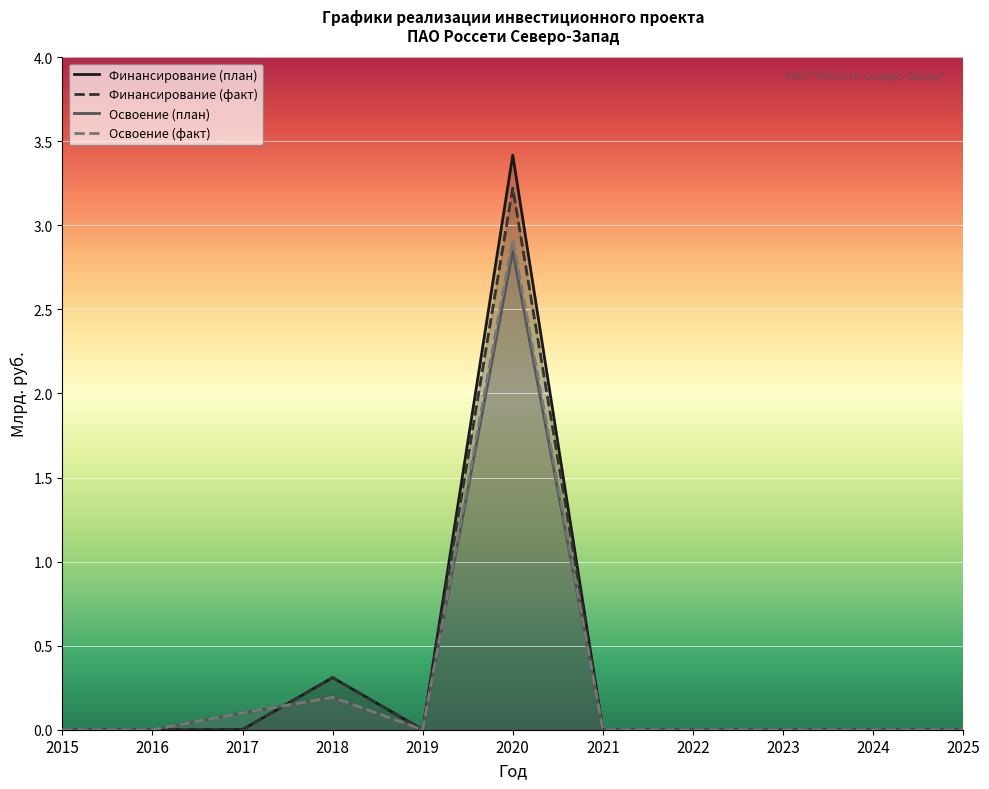

List the series in order of their peak value, highest first.

Финансирование (план), Финансирование (факт), Освоение (факт), Освоение (план)